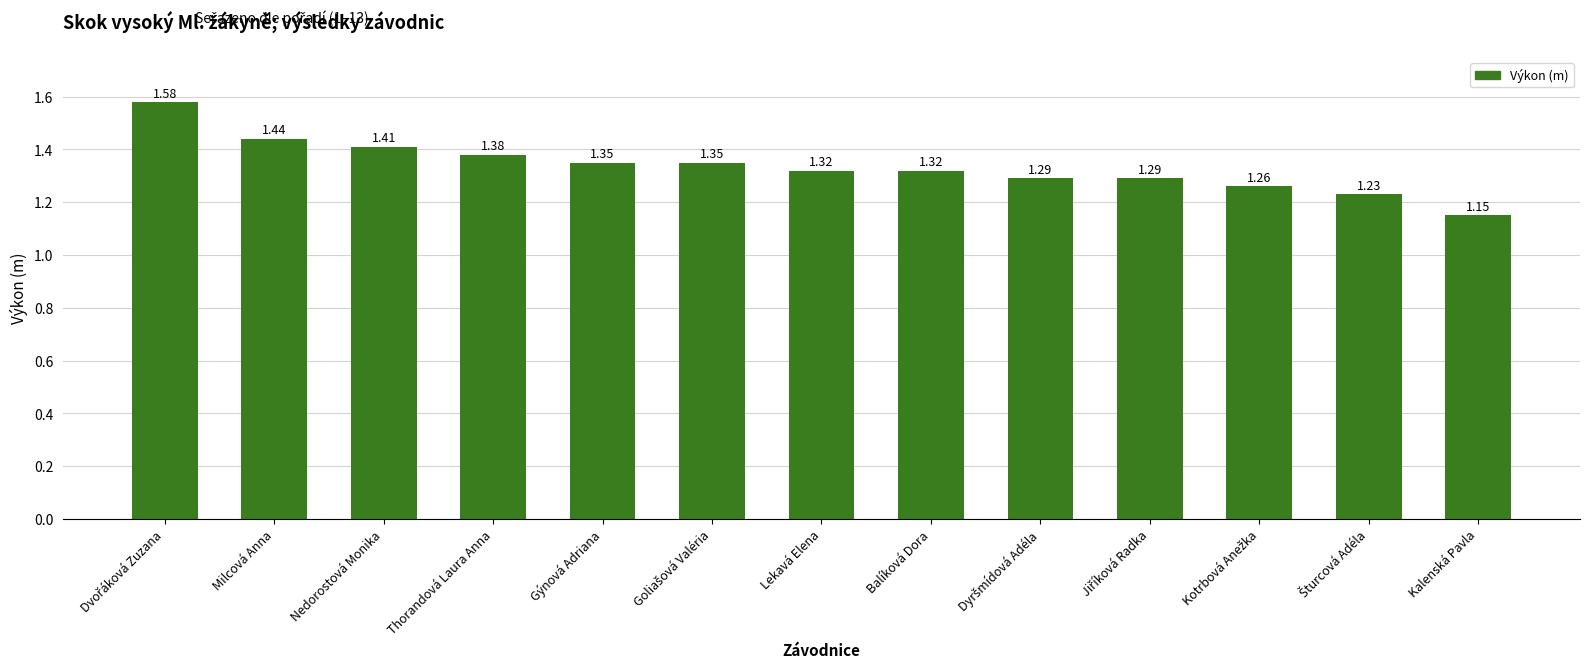

What is the change in value from Milcová Anna to Lekavá Elena?

-0.1